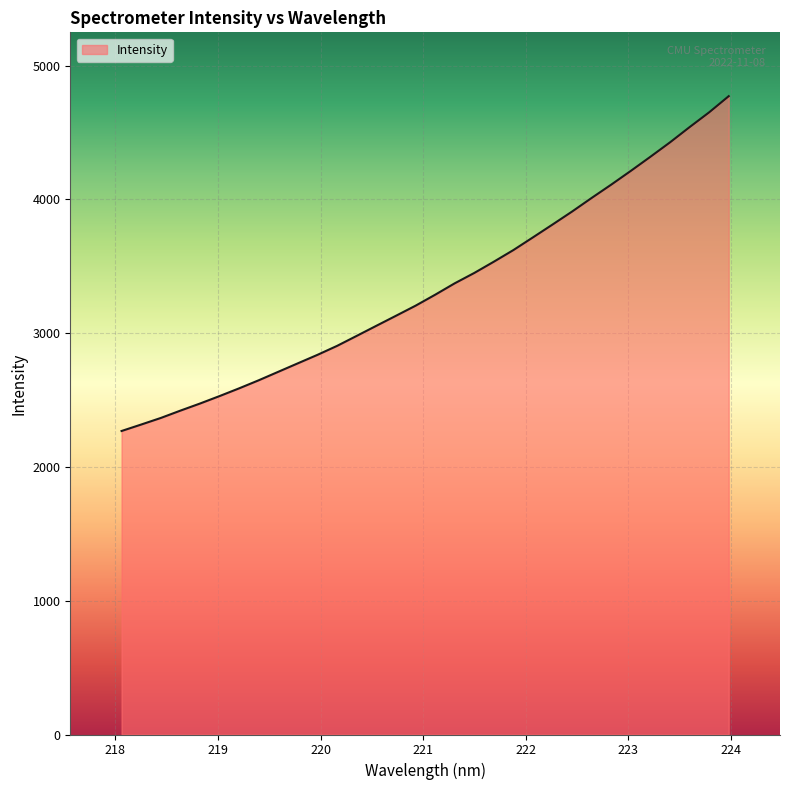

What is the minimum value shown in the chart?

2268.4